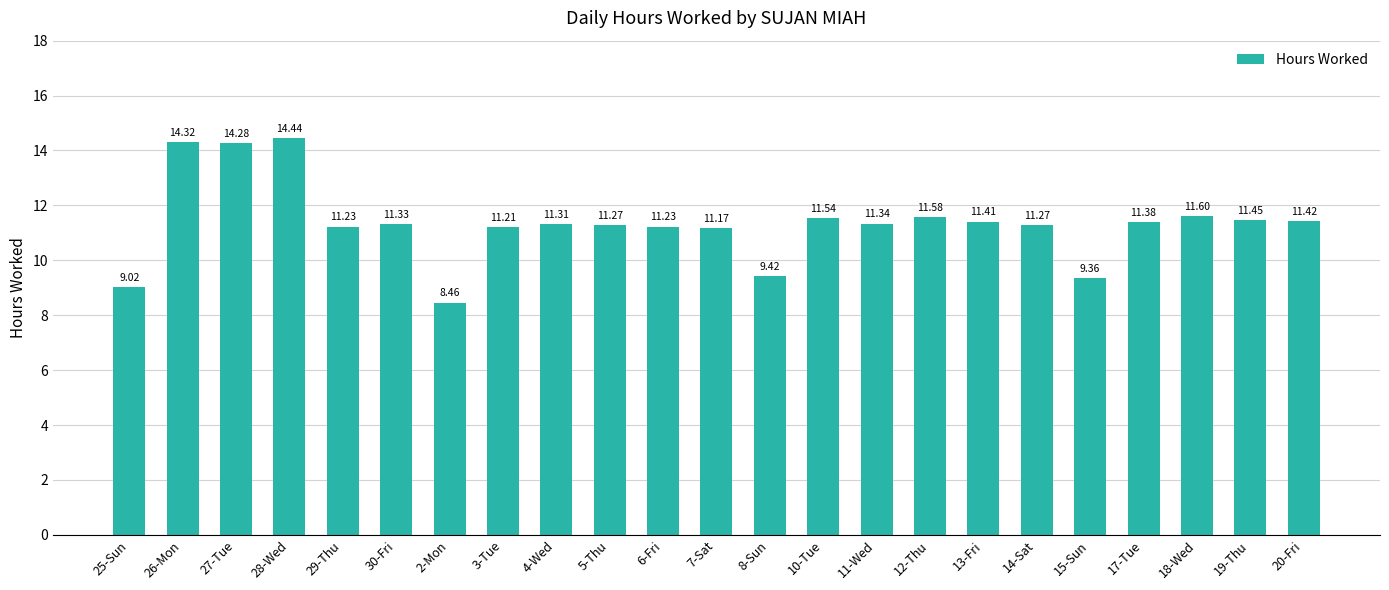

What is the change in value from 29-Thu to 13-Fri?

+0.2